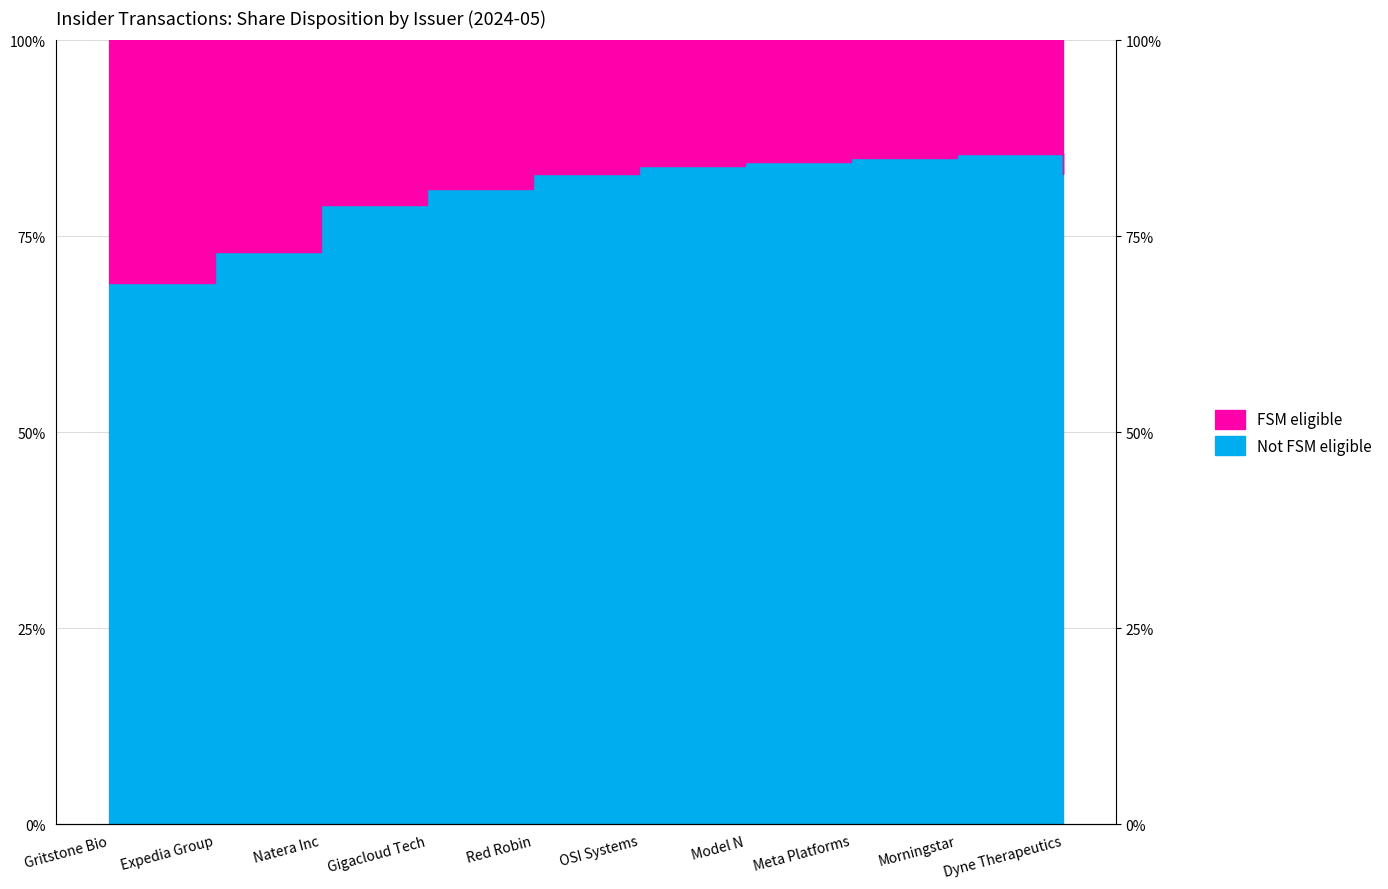

What is the label of the 7th point from the left?

Model N